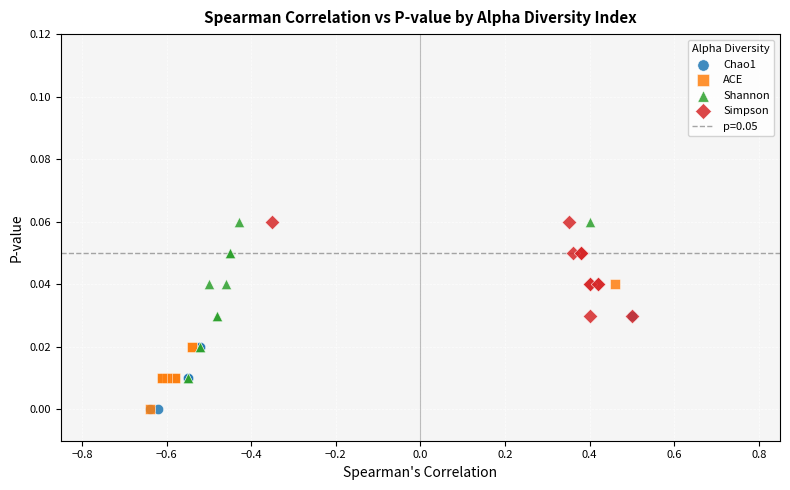

Which series has the widest spread of Y values?

Shannon